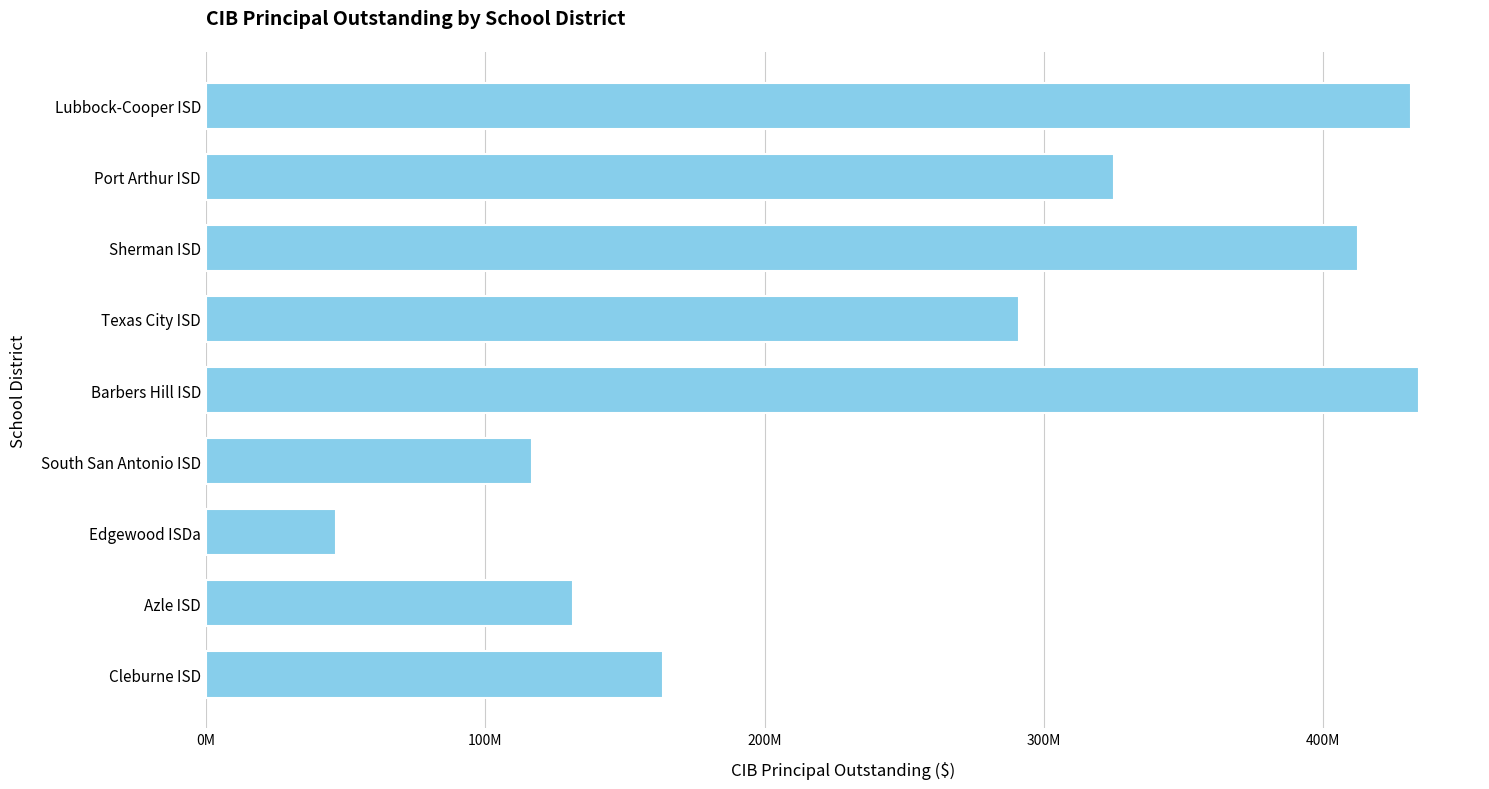

Are the bars grouped side by side (vs. stacked)?

No